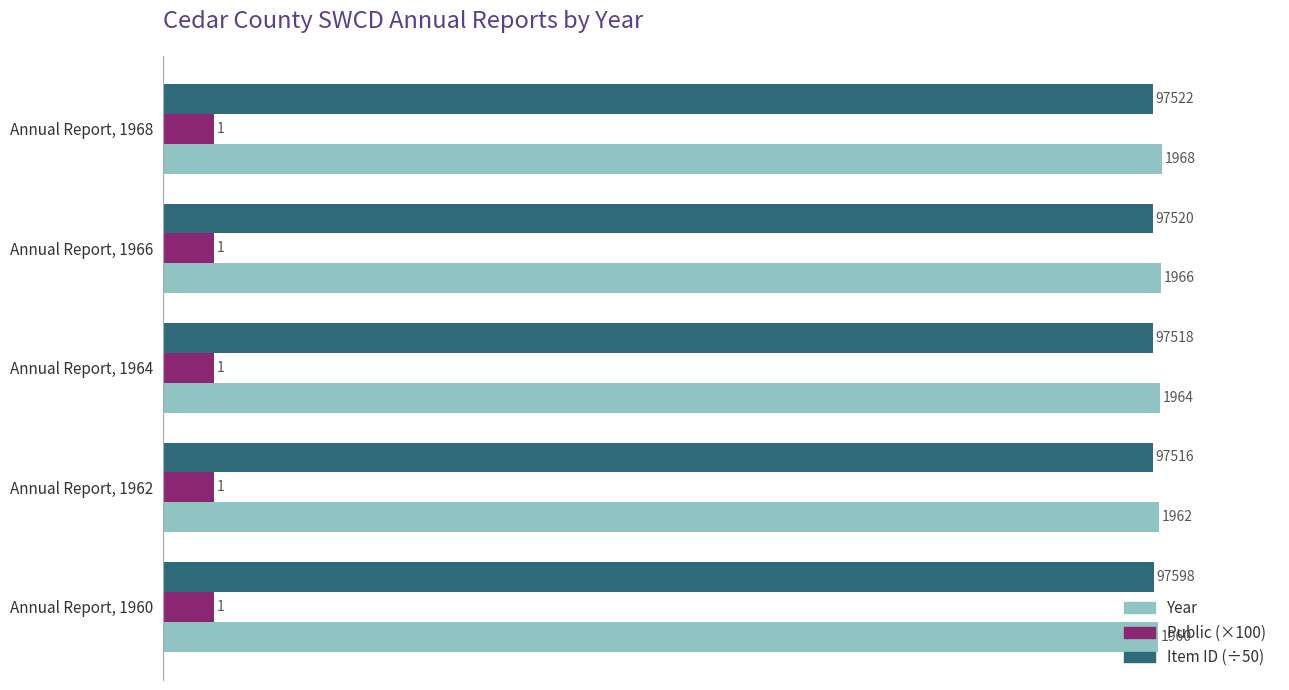

What are all the series names shown in the legend?

Year, Public (×100), Item ID (÷50)